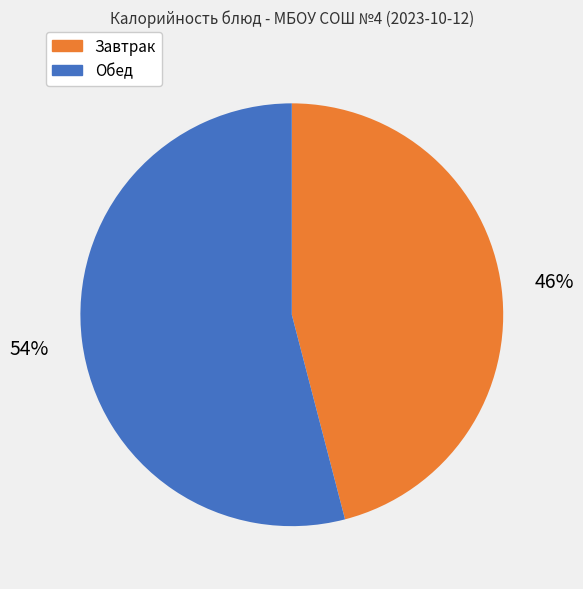

To the nearest percent, what is the difference between the largest and smallest slice percentages?

8%